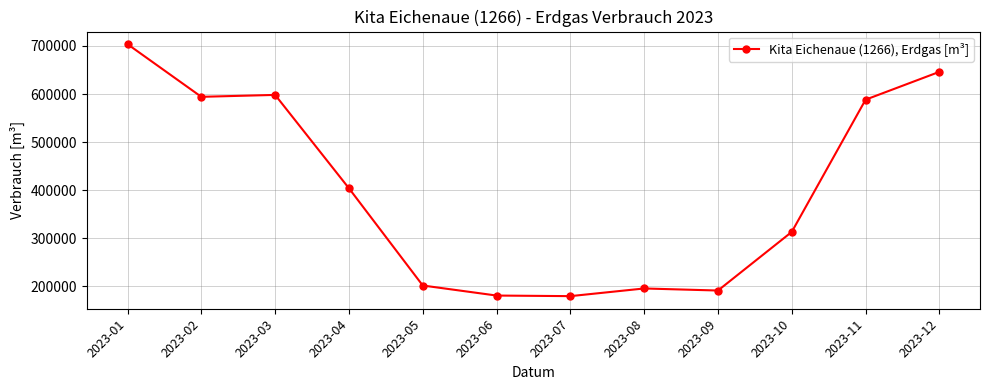

Where does the data first go above 403808?

2023-01